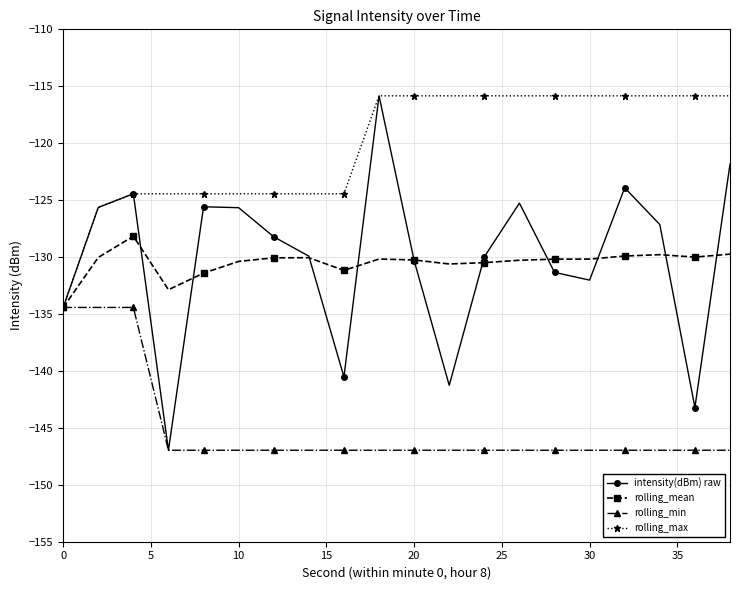

In intensity(dBm) raw, how many points are higher than both neighbors (excluding endpoints)?

5